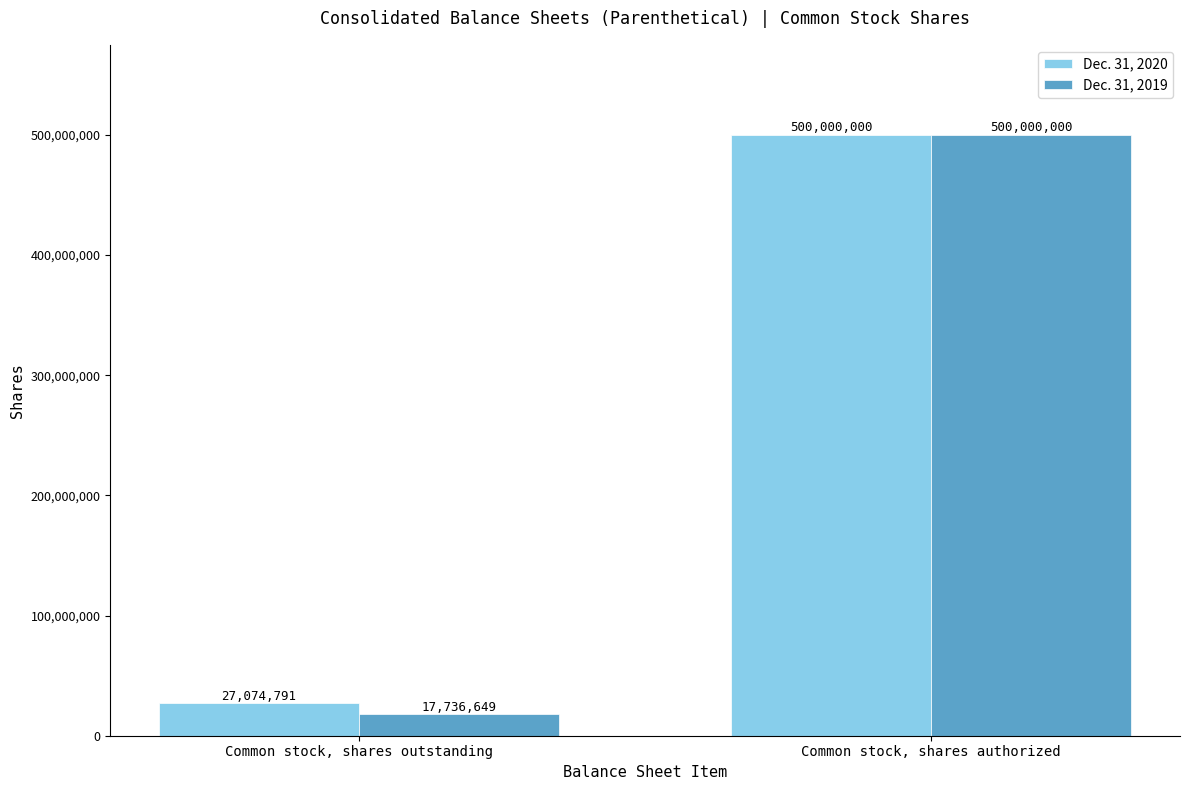

At which category is the sum across all series the highest?

Common stock, shares authorized